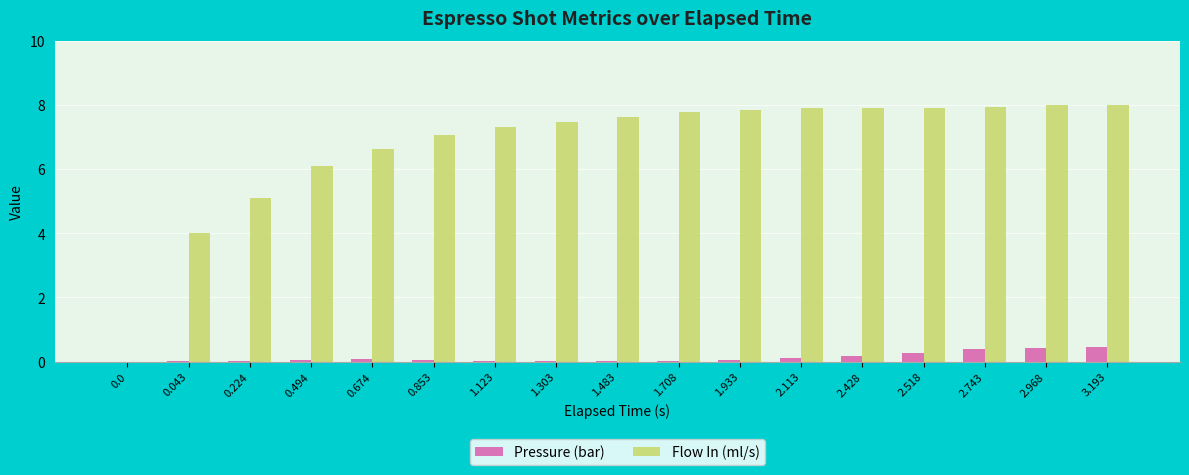

How many categories are shown in the chart?

17